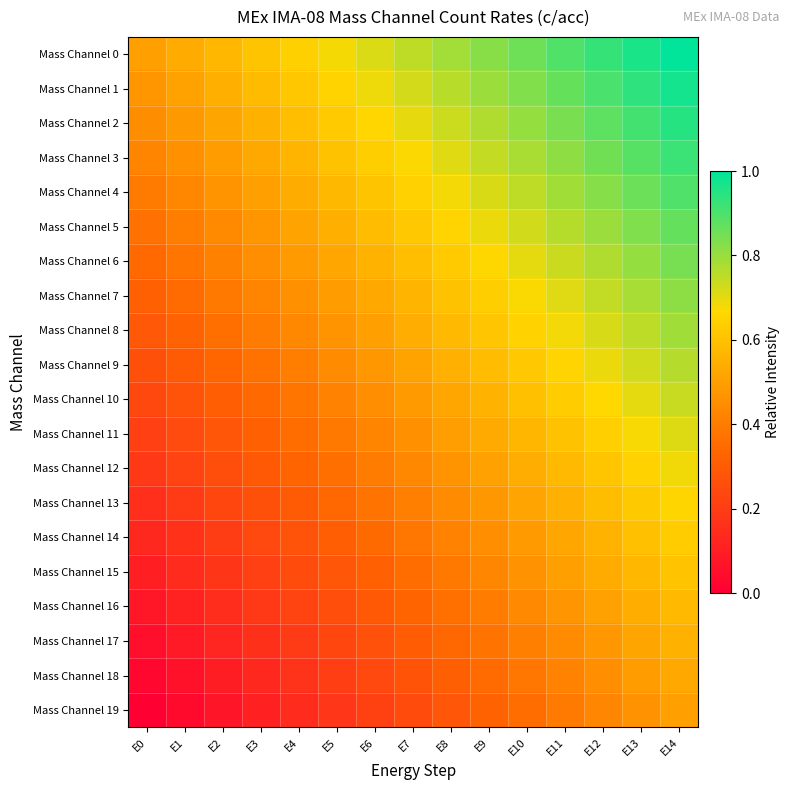

Which series has the largest range (max minus min)?

Mass Channel 0